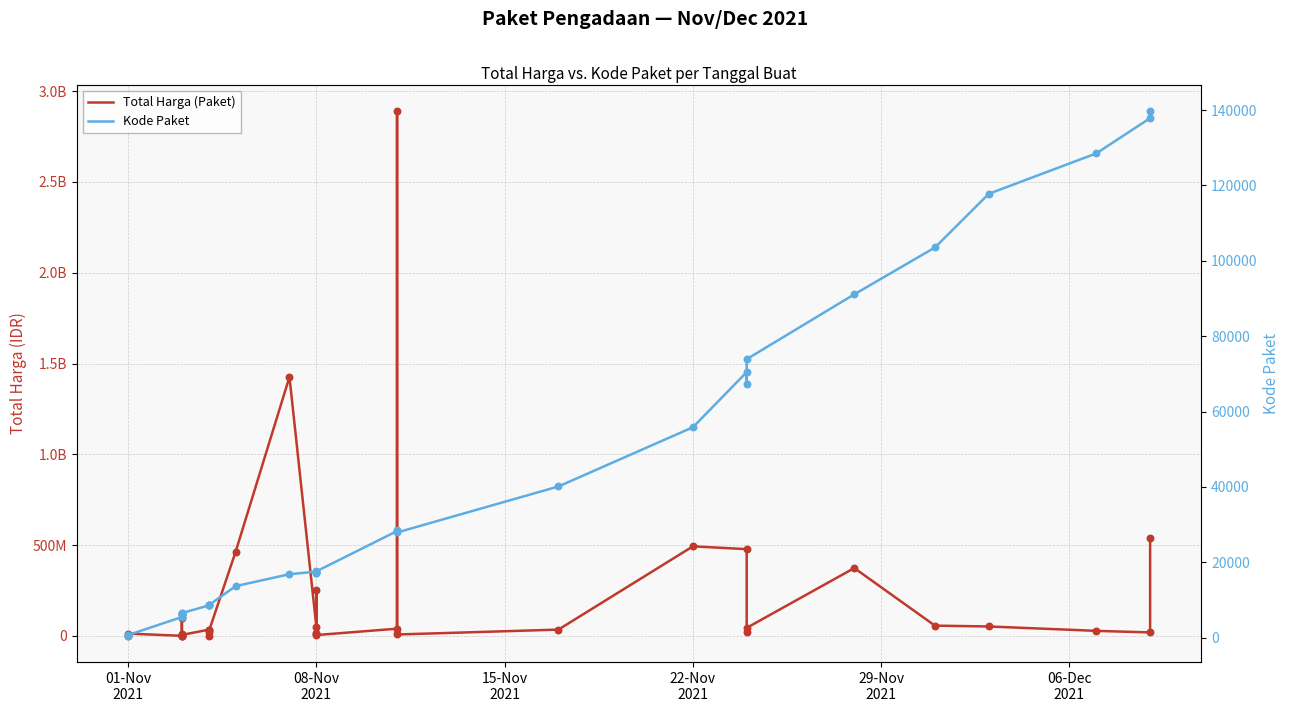

What are all the series names shown in the legend?

Total Harga (Paket), Kode Paket